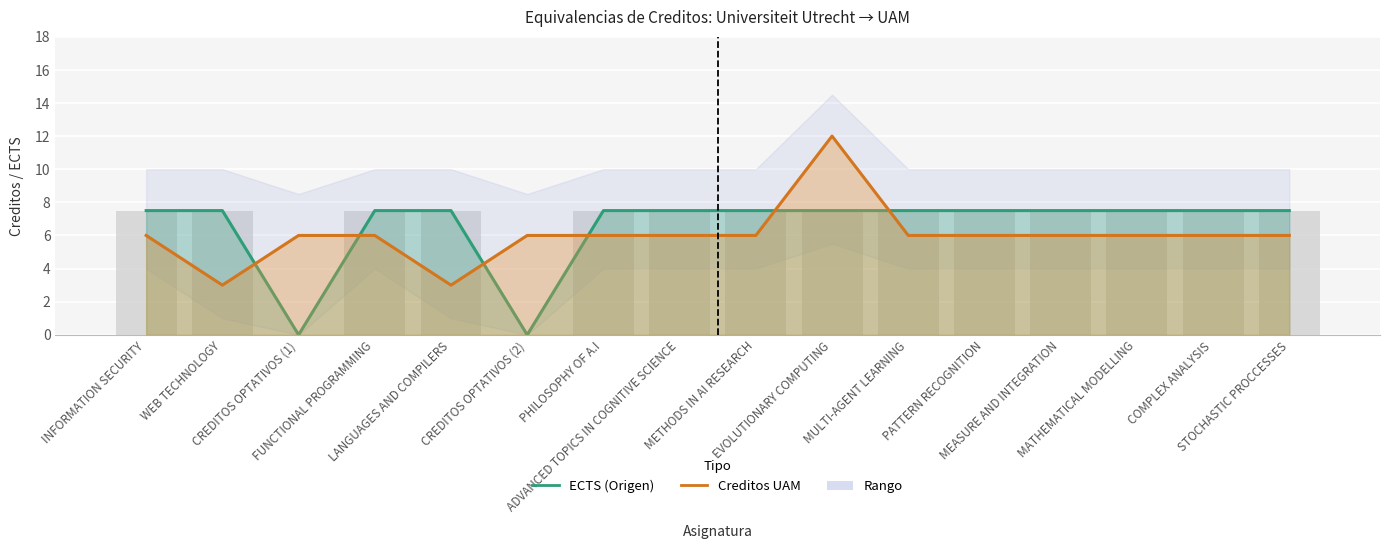

Reading right to left, what are all the values shown in this chart?

ECTS (Origen): STOCHASTIC PROCCESSES=7.5	COMPLEX ANALYSIS=7.5	MATHEMATICAL MODELLING=7.5	MEASURE AND INTEGRATION=7.5	PATTERN RECOGNITION=7.5	MULTI-AGENT LEARNING=7.5	EVOLUTIONARY COMPUTING=7.5	METHODS IN AI RESEARCH=7.5	ADVANCED TOPICS IN COGNITIVE SCIENCE=7.5	PHILOSOPHY OF A.I=7.5	CREDITOS OPTATIVOS (2)=0.0	LANGUAGES AND COMPILERS=7.5	FUNCTIONAL PROGRAMMING=7.5	CREDITOS OPTATIVOS (1)=0.0	WEB TECHNOLOGY=7.5	INFORMATION SECURITY=7.5
Creditos UAM: STOCHASTIC PROCCESSES=6.0	COMPLEX ANALYSIS=6.0	MATHEMATICAL MODELLING=6.0	MEASURE AND INTEGRATION=6.0	PATTERN RECOGNITION=6.0	MULTI-AGENT LEARNING=6.0	EVOLUTIONARY COMPUTING=12.0	METHODS IN AI RESEARCH=6.0	ADVANCED TOPICS IN COGNITIVE SCIENCE=6.0	PHILOSOPHY OF A.I=6.0	CREDITOS OPTATIVOS (2)=6.0	LANGUAGES AND COMPILERS=3.0	FUNCTIONAL PROGRAMMING=6.0	CREDITOS OPTATIVOS (1)=6.0	WEB TECHNOLOGY=3.0	INFORMATION SECURITY=6.0